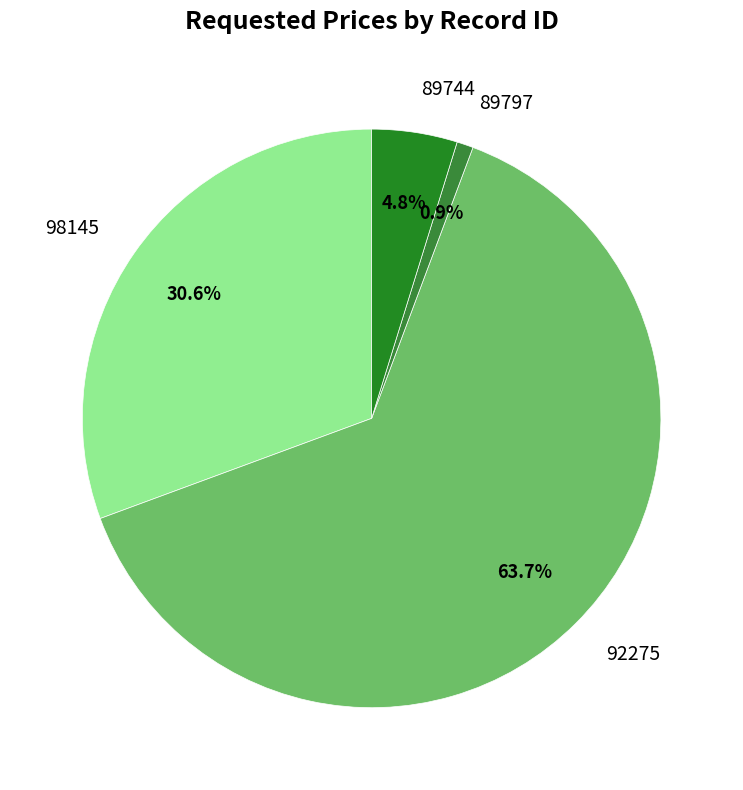

To the nearest percent, what is the average slice percentage?

25%